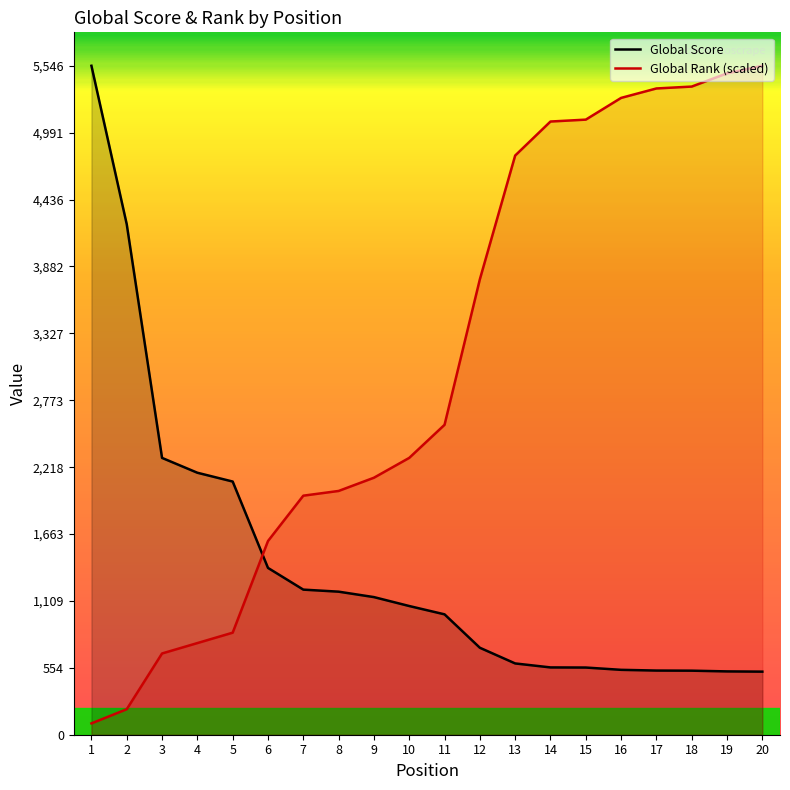

Which category has the lowest value in the Global Score series?

20